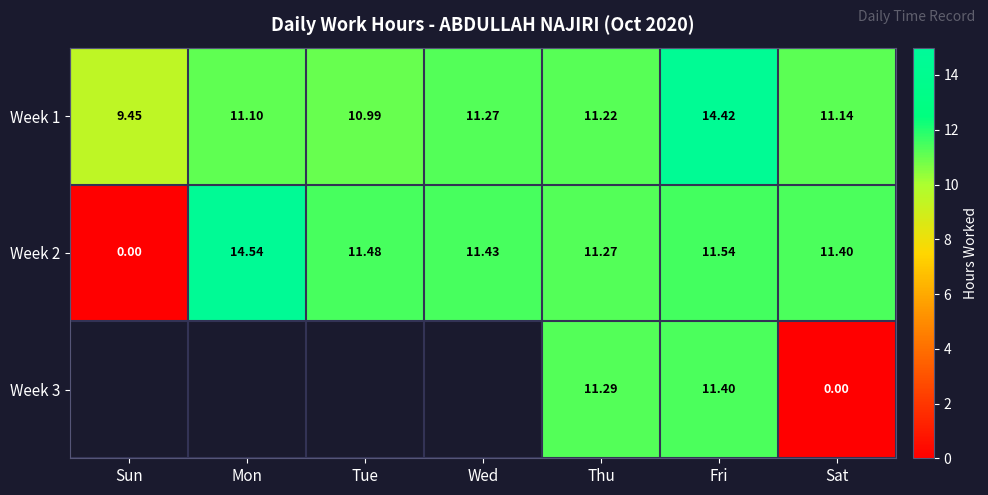

At which category is the sum across all series the highest?

Fri